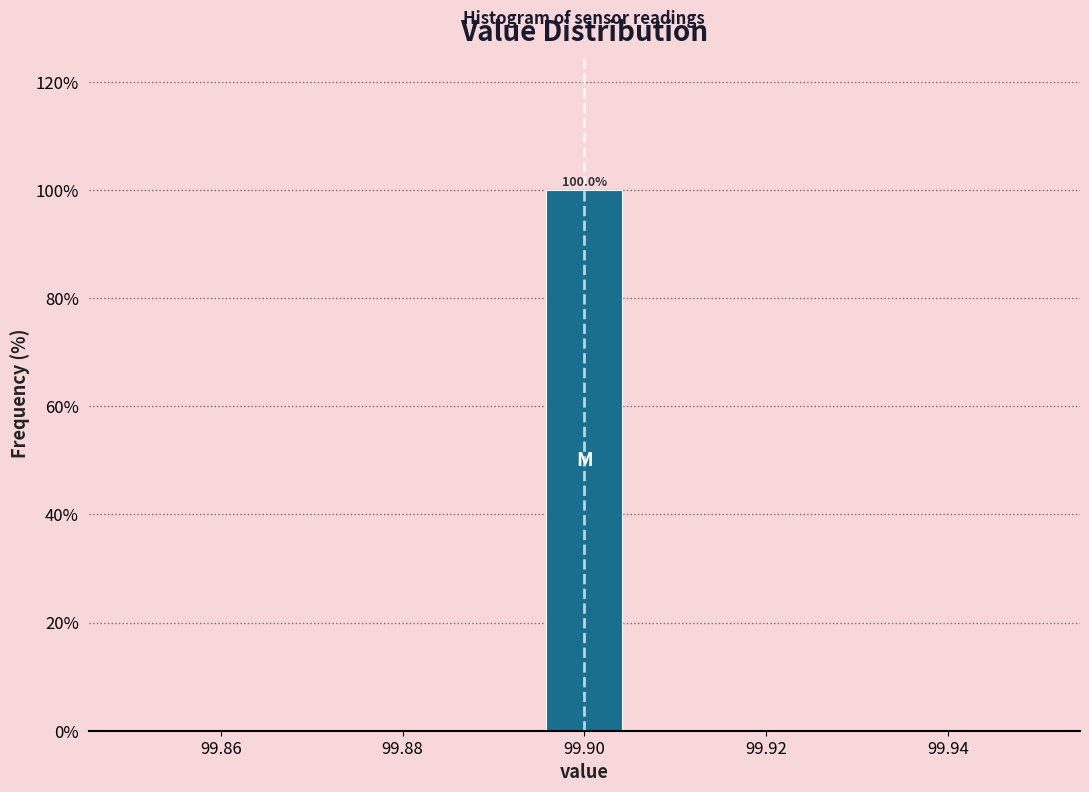

Which range on the x-axis has the tallest bar?

99.896 to 99.904